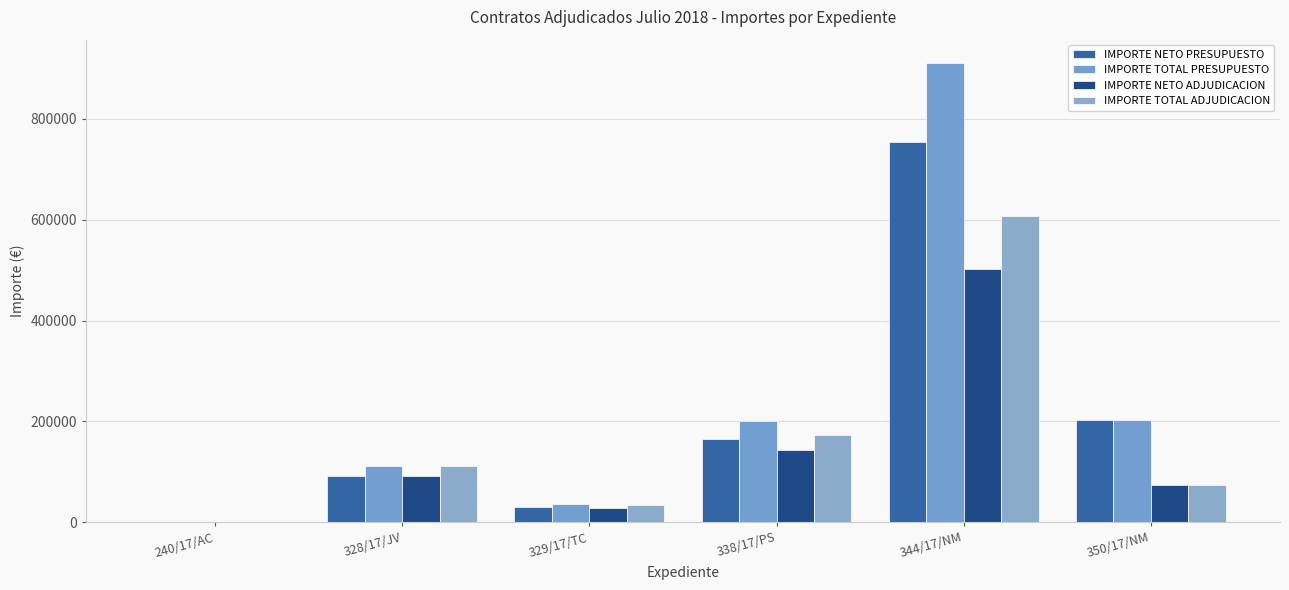

What is the difference between the maximum and minimum values in the IMPORTE NETO PRESUPUESTO series?

751875.6